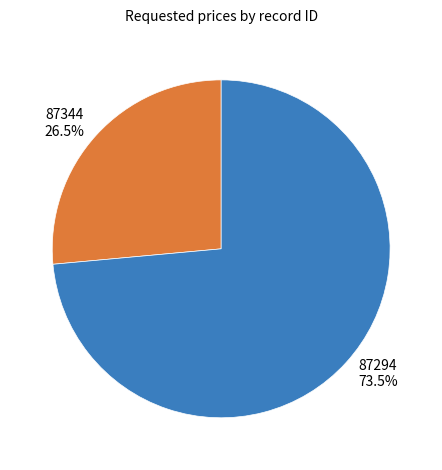

Count the number of slices in the pie.

2